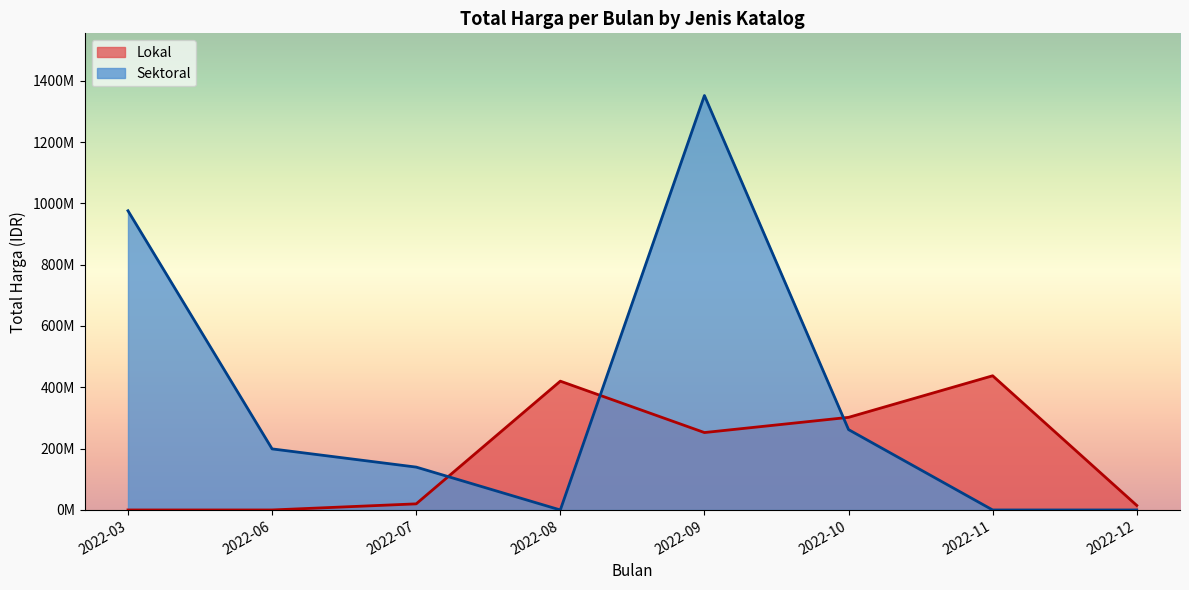

List the series in order of their overall mean, highest first.

Sektoral, Lokal